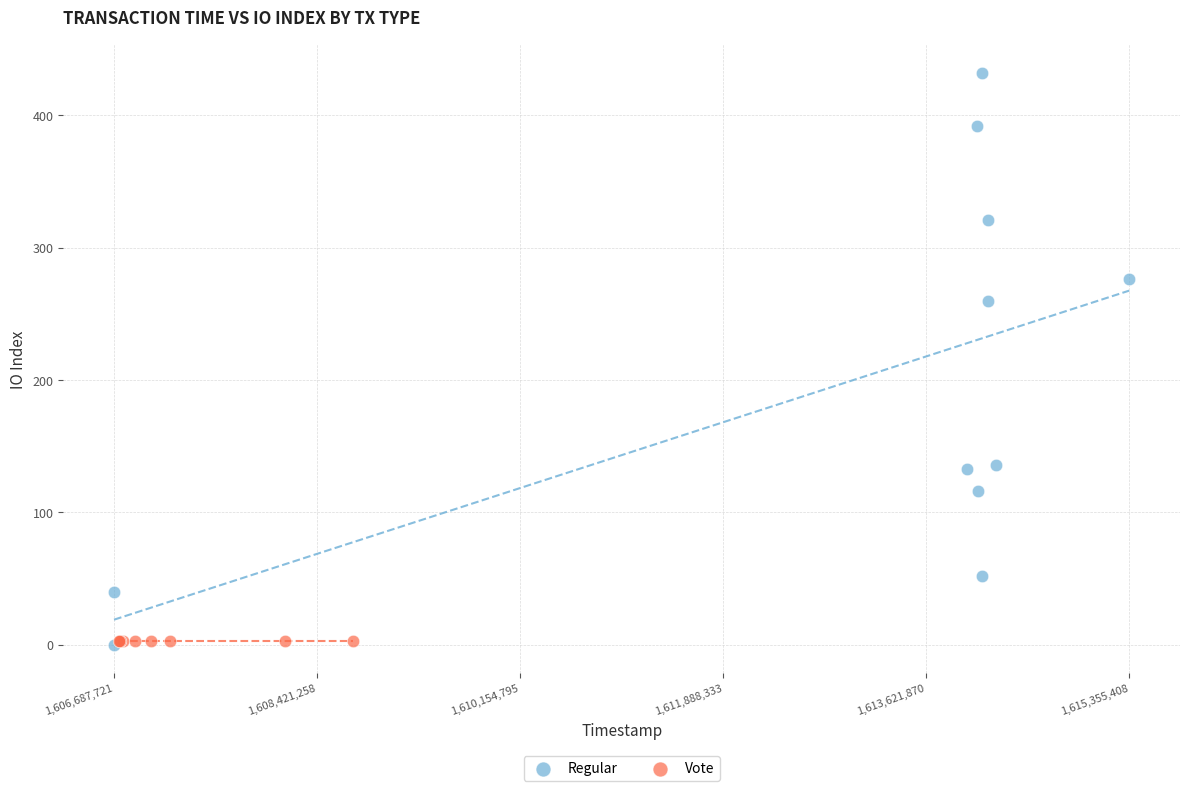

Which series contains the highest Y value?

Regular